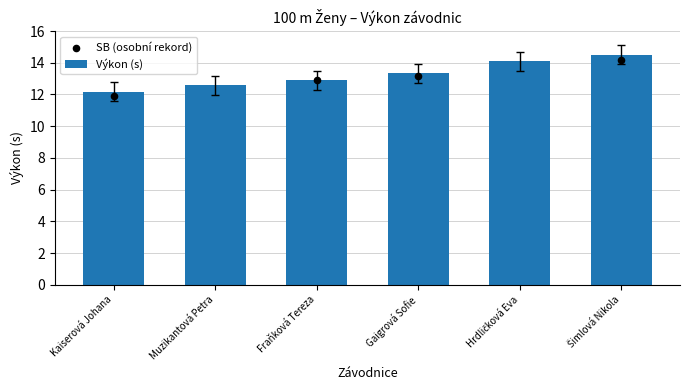

Which series contains the highest Y value?

Výkon (s)